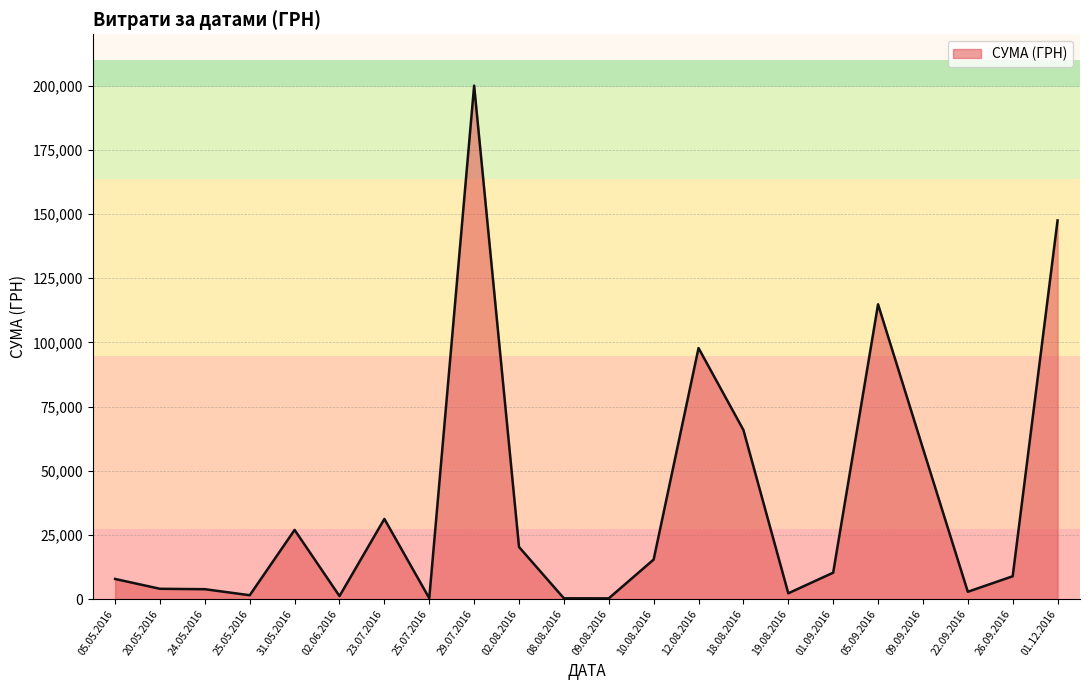

What is the greatest value displayed?

199990.0